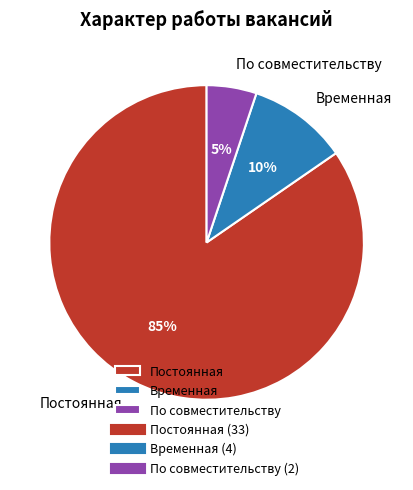

Count the number of slices in the pie.

3